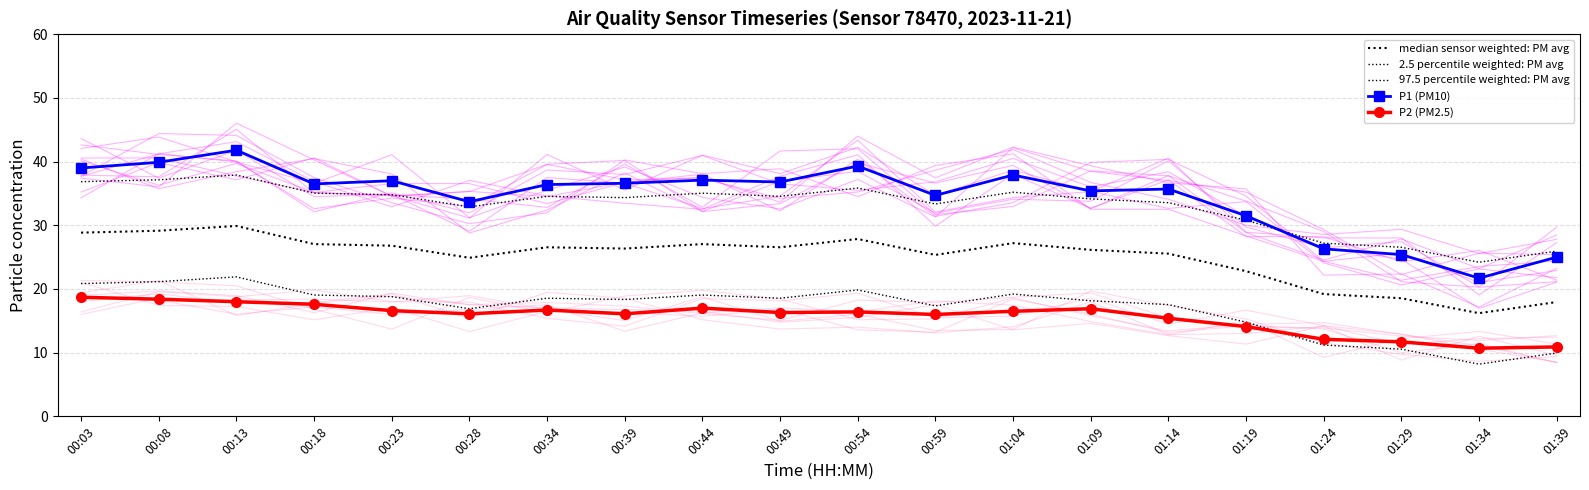

What is the label of the 15th point from the left?

01:14